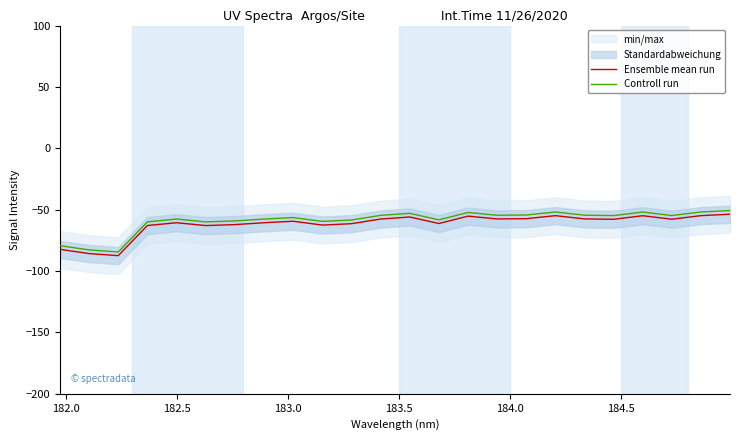

How many categories are shown in the chart?

24